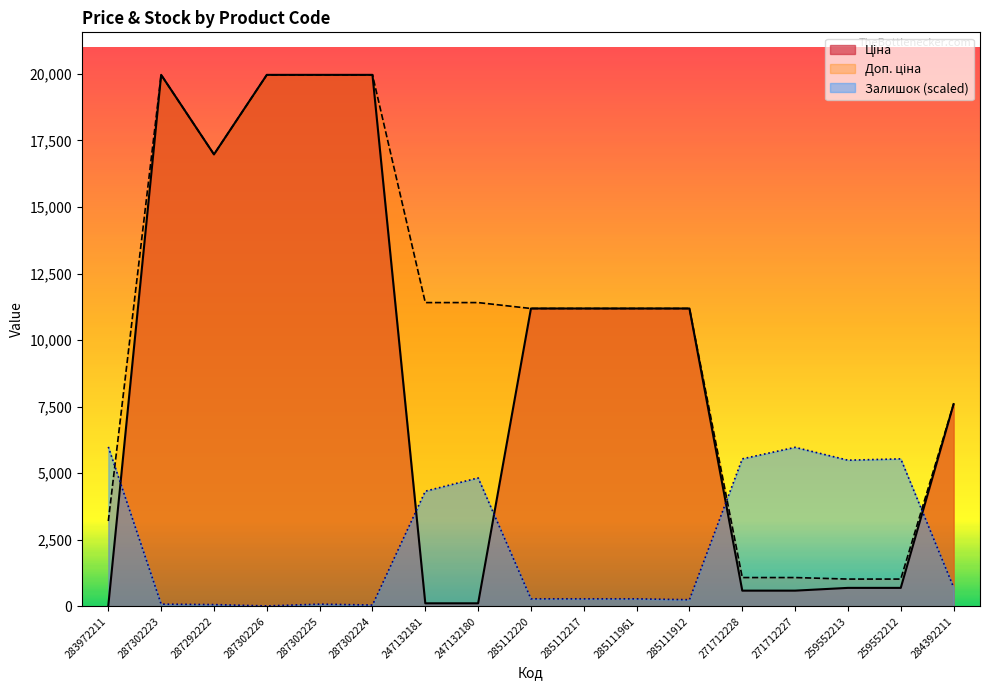

What are all the series names shown in the legend?

Ціна, Доп. ціна, Залишок